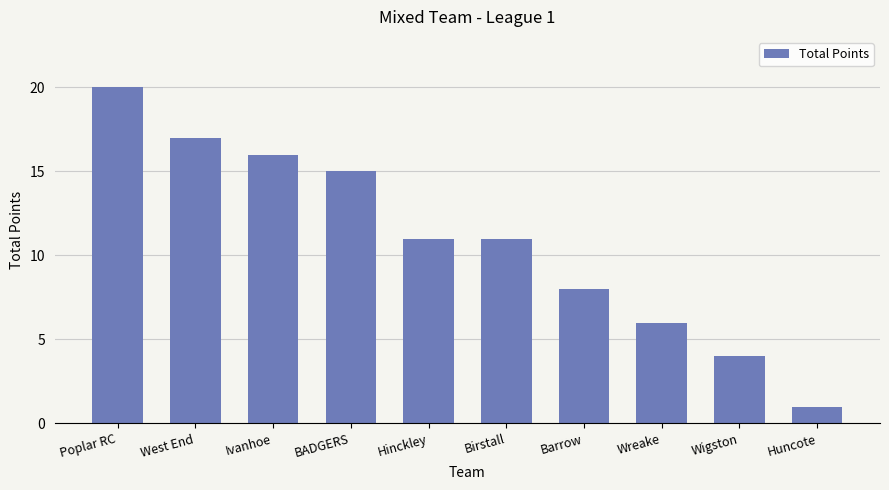

Reading right to left, what are all the values shown in this chart?

Huncote=1	Wigston=4	Wreake=6	Barrow=8	Birstall=11	Hinckley=11	BADGERS=15	Ivanhoe=16	West End=17	Poplar RC=20